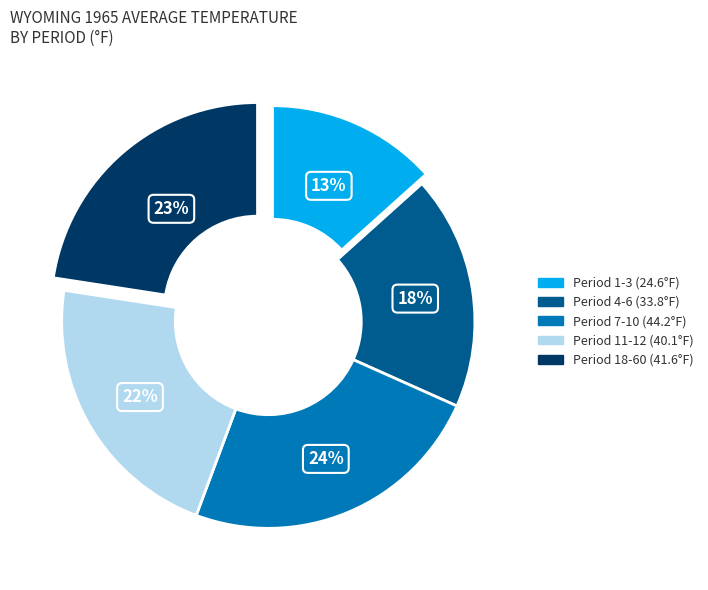

Is there any slice that represents more than half of the pie?

No